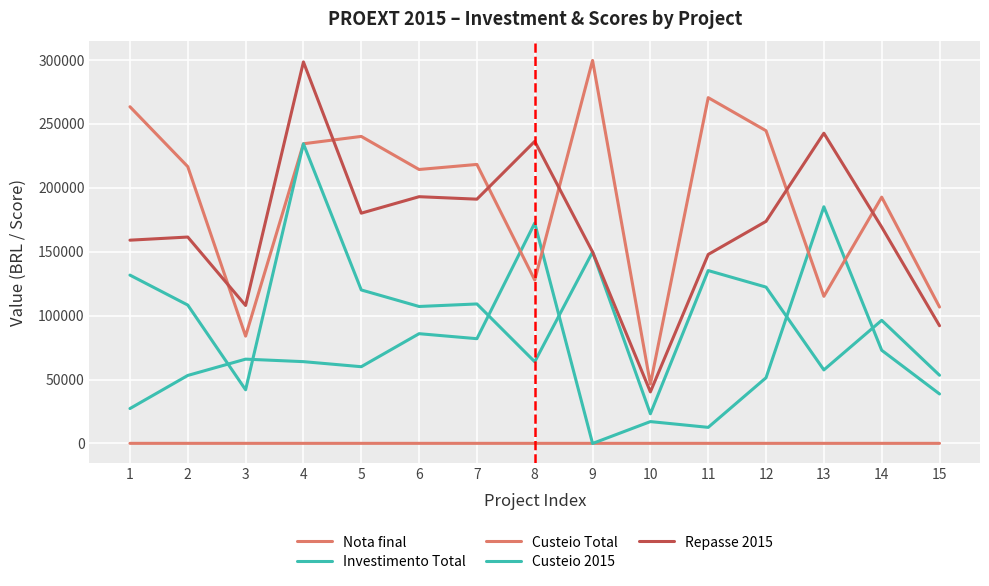

What is the value of the Nota final point at the 5th from the left?

100.0